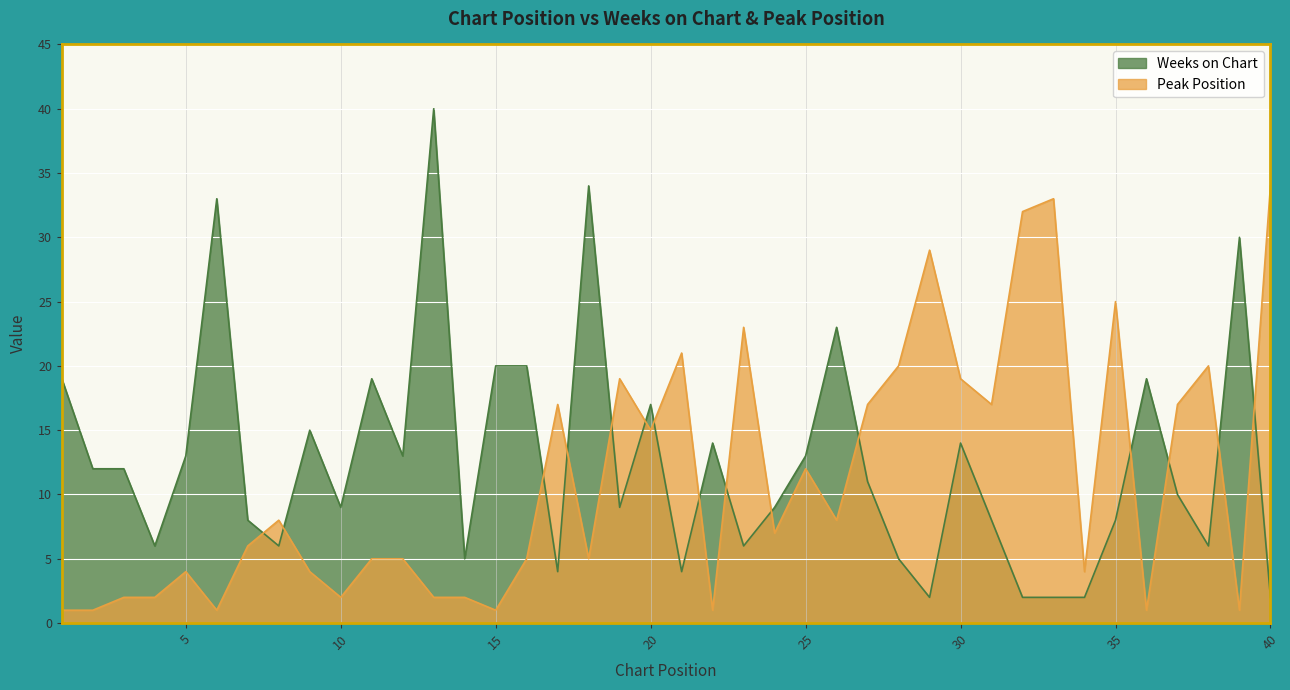

Where is the first local maximum for Peak Position?

5